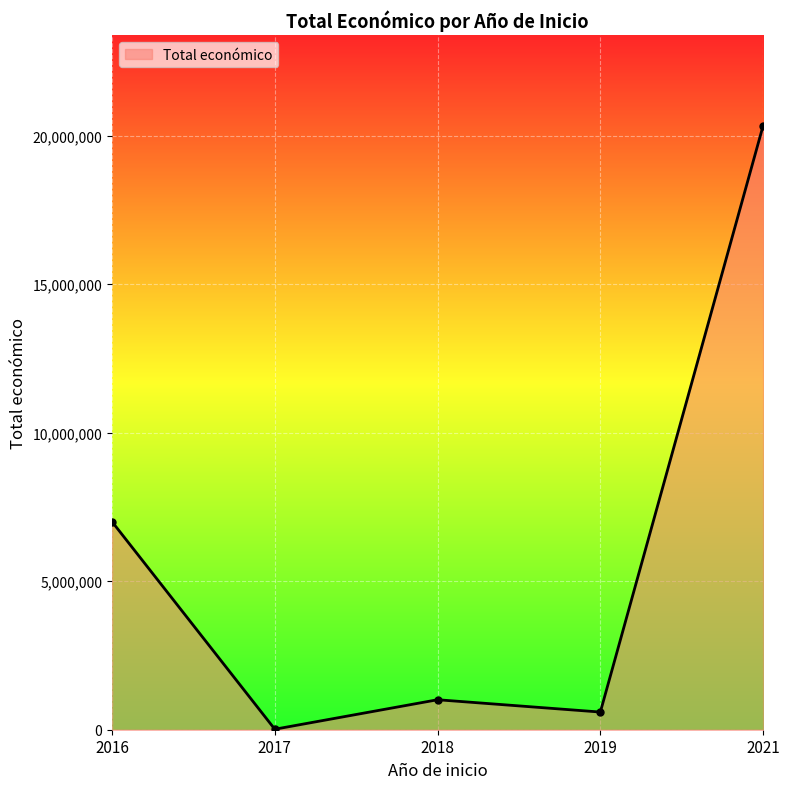

Is it true that the value at 2018 is 1009565?

True